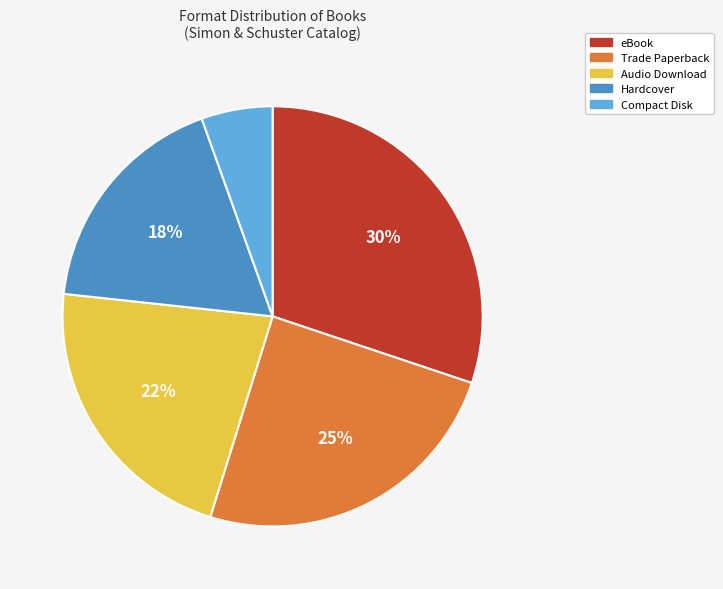

To the nearest percent, what is the difference between the largest and smallest slice percentages?

25%